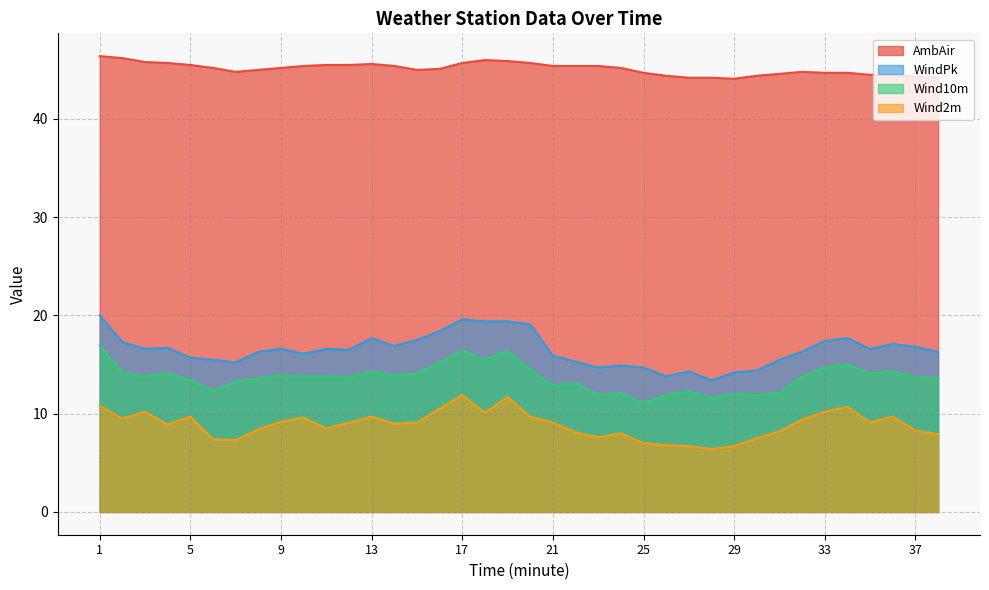

List the series in order of their peak value, highest first.

AmbAir, WindPk, Wind10m, Wind2m